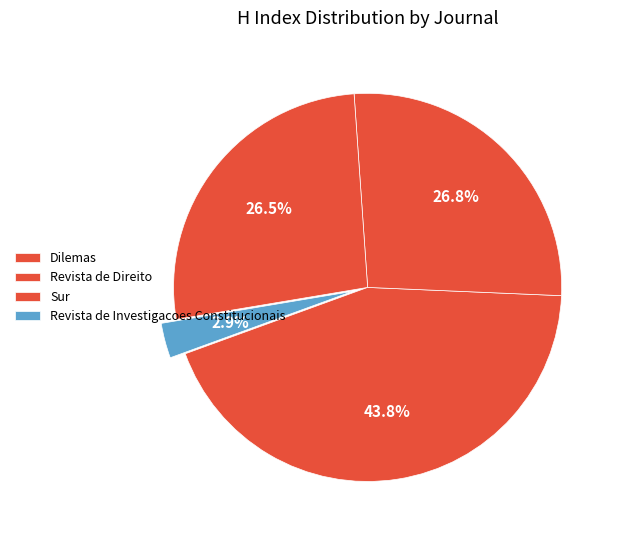

Between Dilemas and Revista de Direito, which is larger?

Dilemas